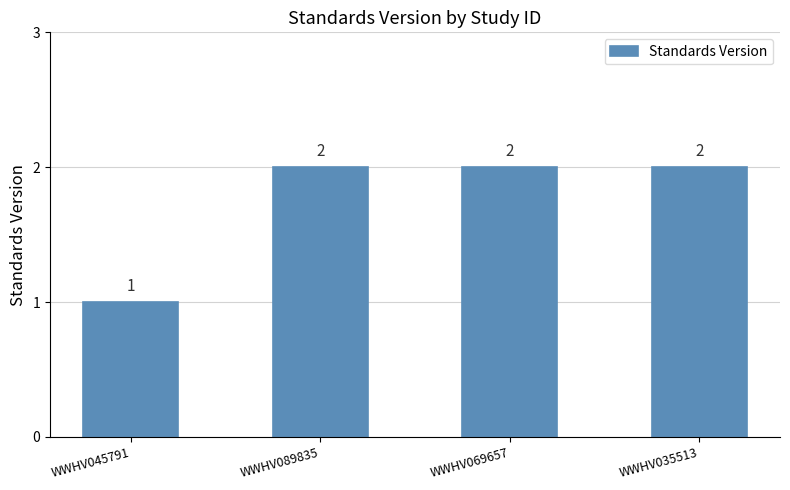

What is the average value?

2